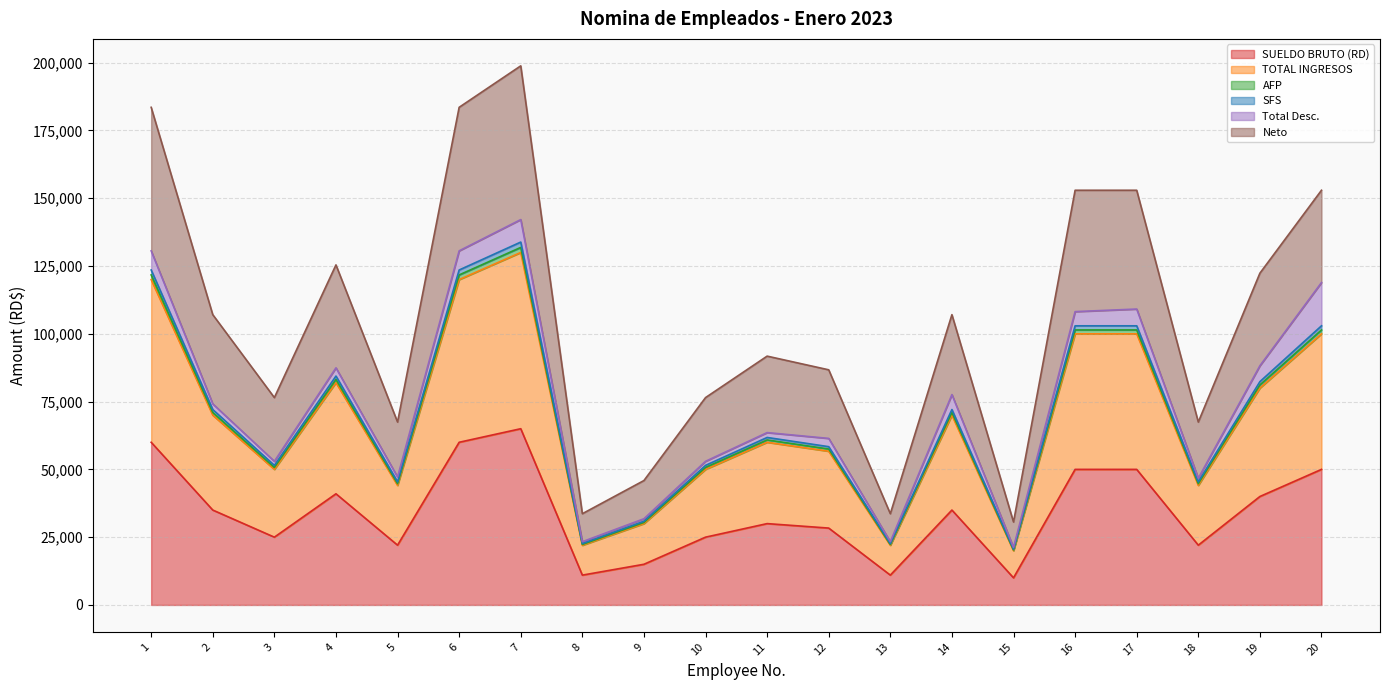

Which has a higher value, 16 or 6?

6